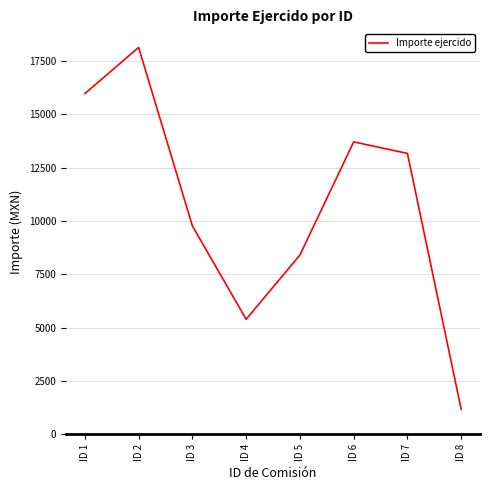

What is the change in value from ID 1 to ID 3?

-6195.3